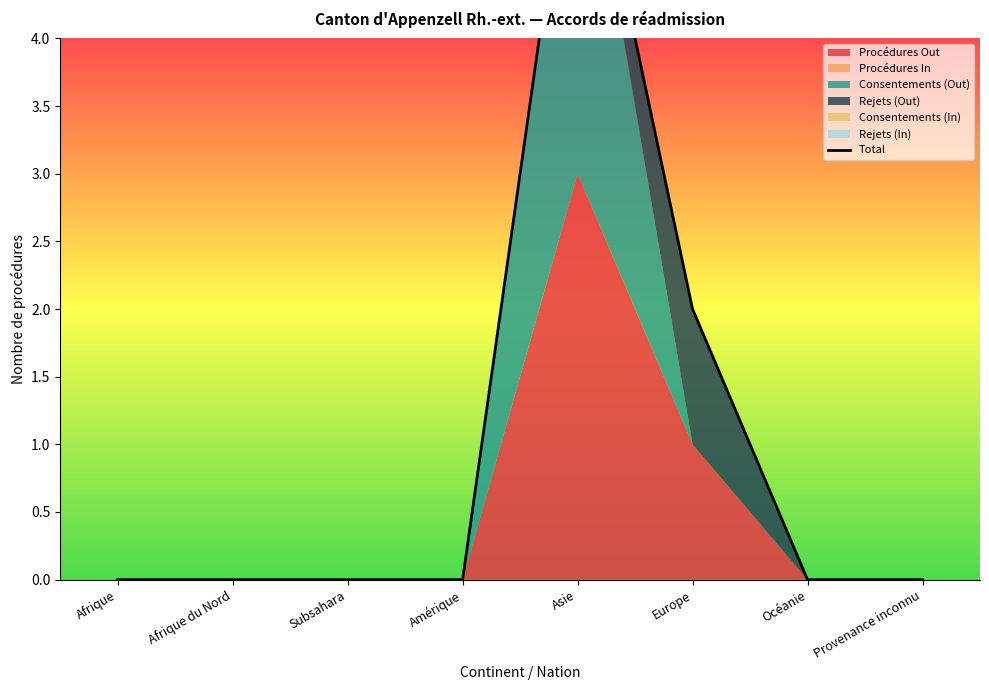

Reading left to right, extract all data points from this chart.

Afrique=0	Afrique du Nord=0	Subsahara=0	Amérique=0	Asie=6	Europe=2	Océanie=0	Provenance inconnu=0